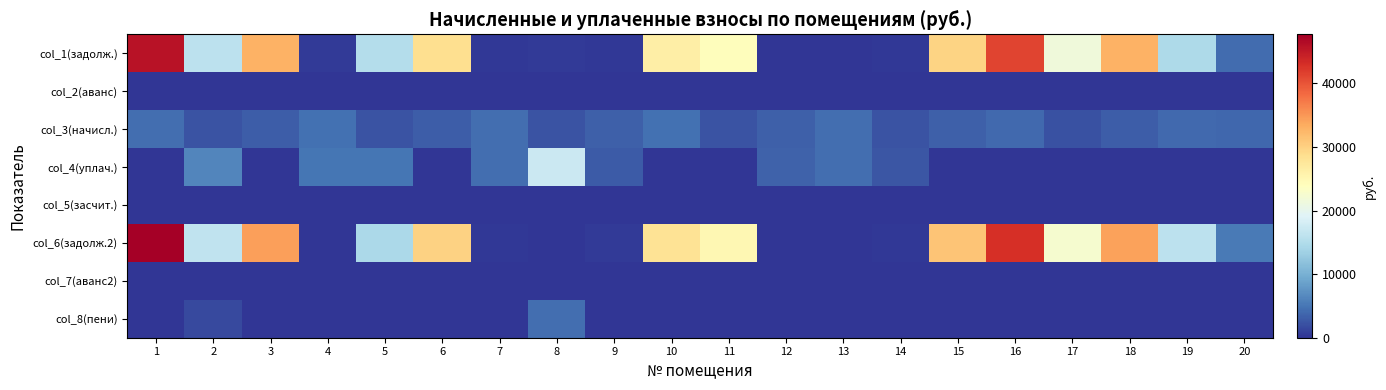

At how many categories does at least one series exceed 6039?

13